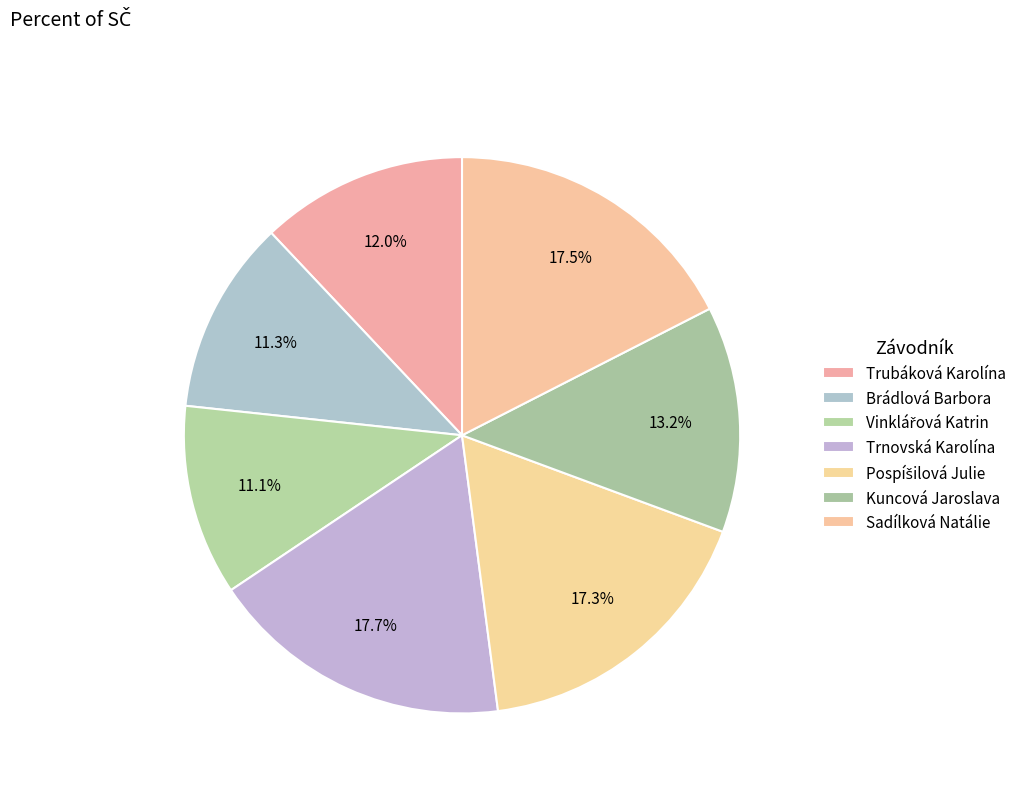

True or false: Kuncová Jaroslava accounts for 13% of the total.

True